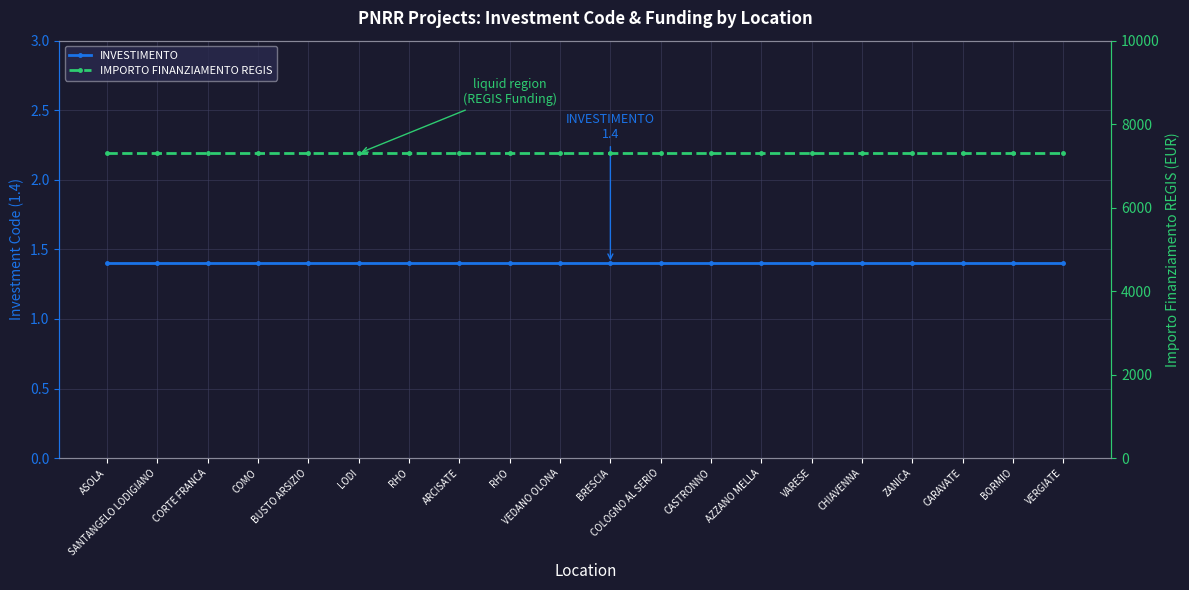

Which category has the lowest value in the INVESTIMENTO series?

ASOLA